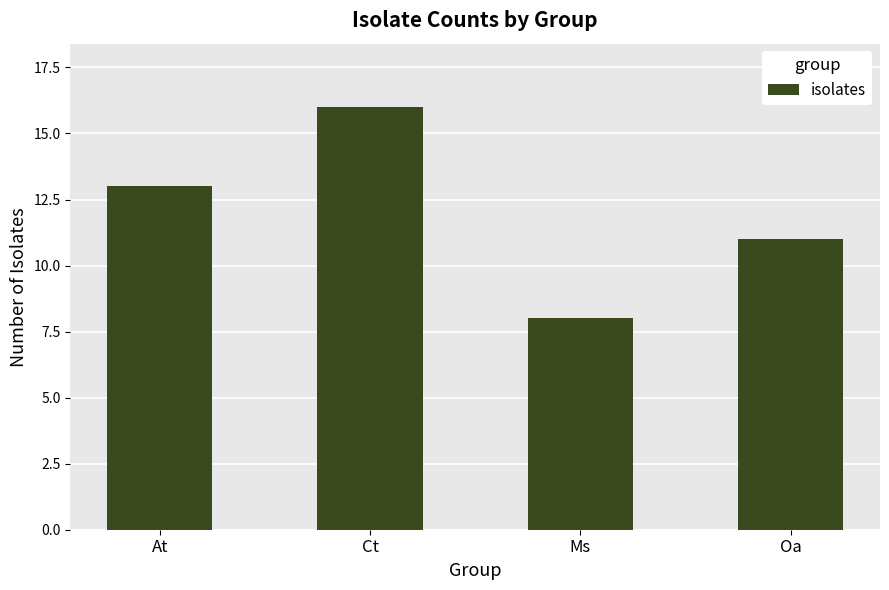

Rank the categories by value from highest to lowest.

Ct, At, Oa, Ms